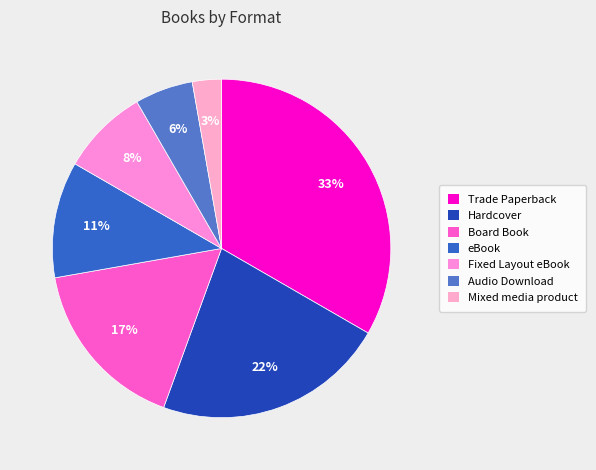

The Mixed media product slice represents 11% of the pie. True or false?

False